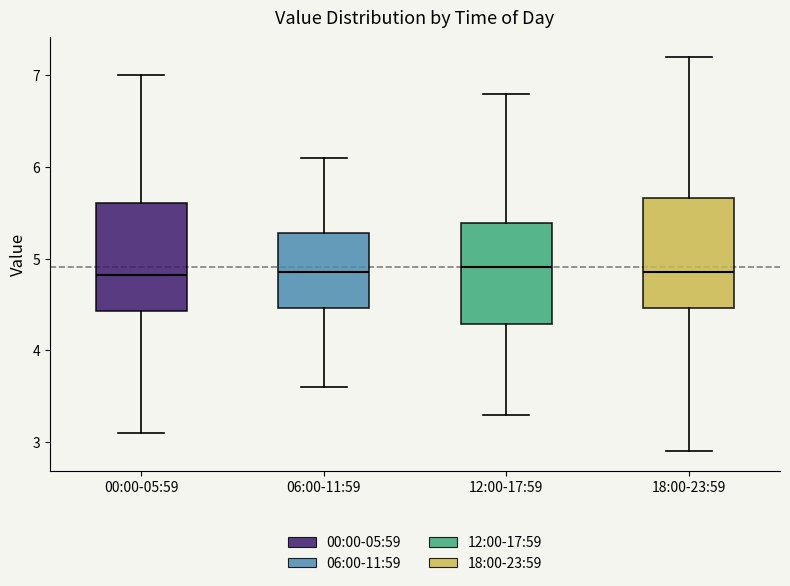

Reading left to right, transcribe this box plot: for each box, give where its median line is, the range the box spans, and where its two whiskers end, as read against the y-axis. The values are not printed on the chart, so give them approximately, as read against the axis.

00:00-05:59: median 4.8, box 4.4 to 5.6, whiskers 3.1 to 7.0
06:00-11:59: median 4.9, box 4.5 to 5.3, whiskers 3.6 to 6.1
12:00-17:59: median 4.9, box 4.3 to 5.4, whiskers 3.3 to 6.8
18:00-23:59: median 4.9, box 4.5 to 5.7, whiskers 2.9 to 7.2